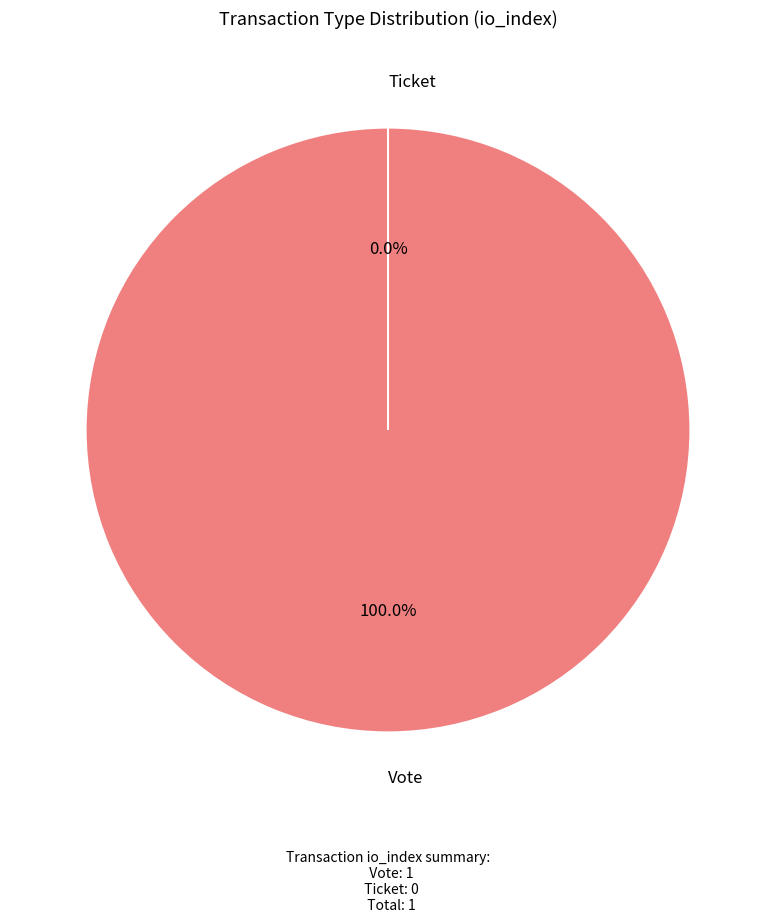

To the nearest percent, what is the difference between the largest and smallest slice percentages?

100%